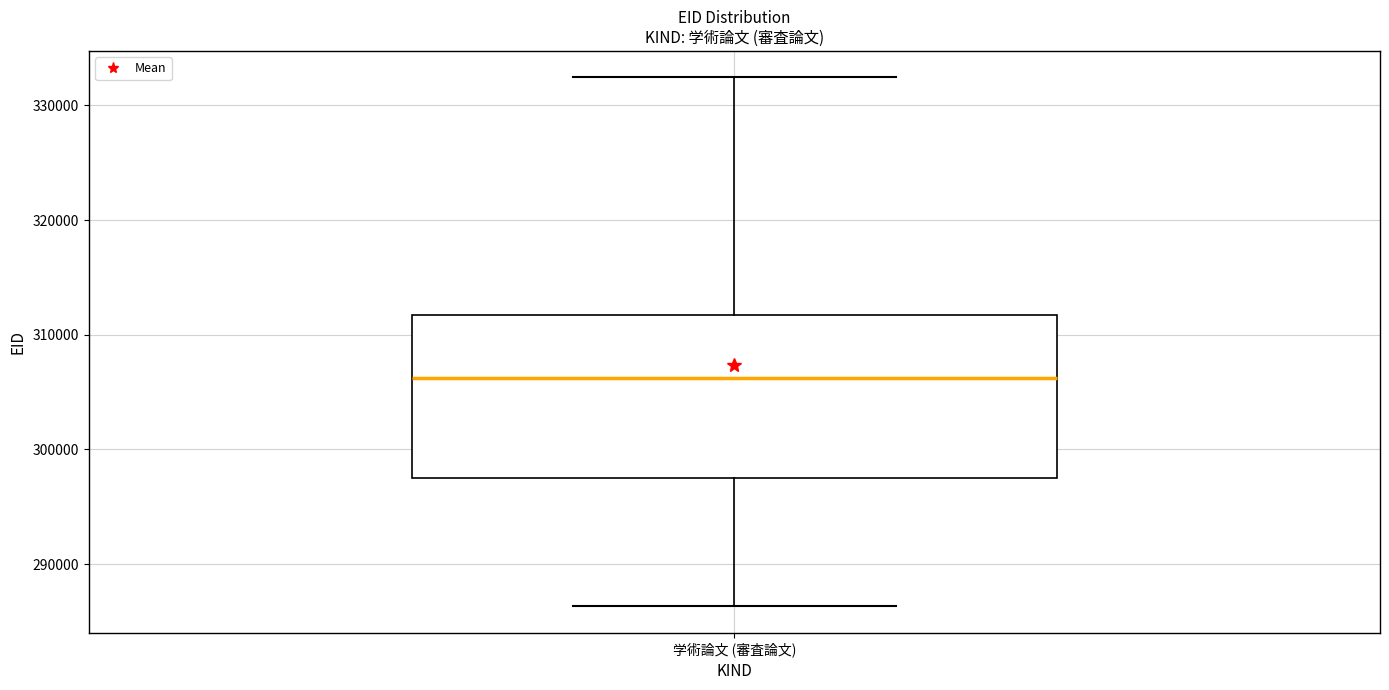

Transcribe this box plot: give where the median line is, the range the box spans, and where the two whiskers end, as read against the y-axis. The values are not printed on the chart, so give them approximately, as read against the axis.

median 306000, box 297000 to 312000, whiskers 286000 to 332000